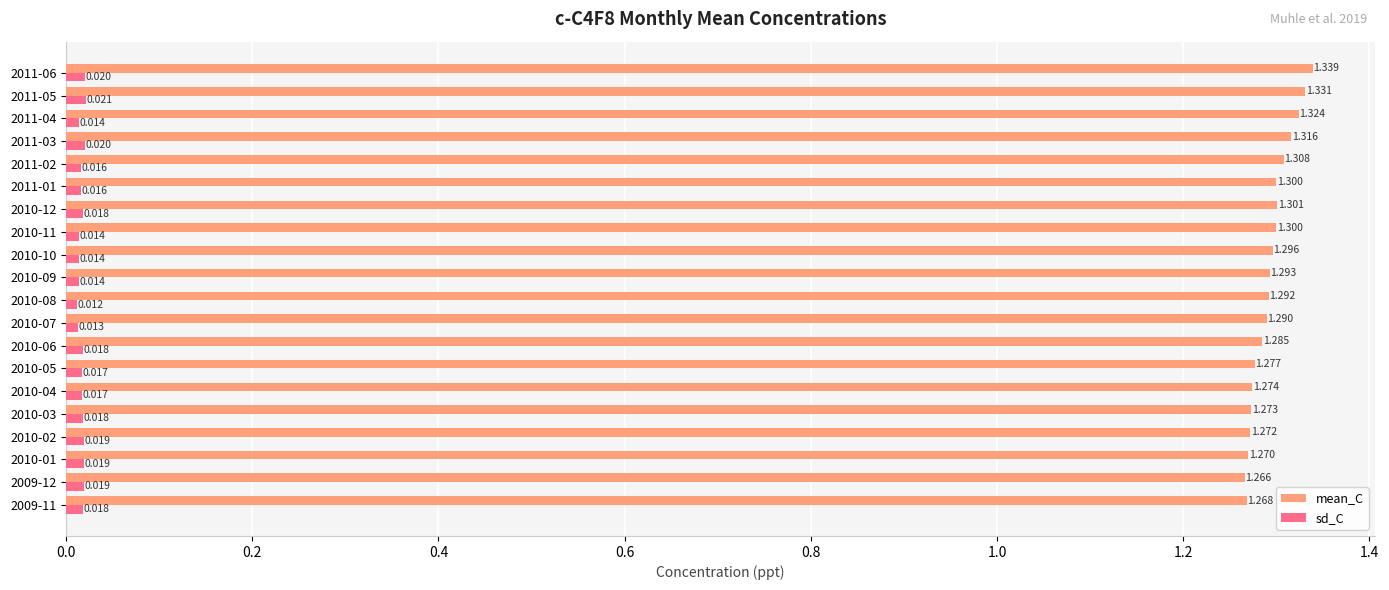

Which category has the highest value across all series?

2011-06